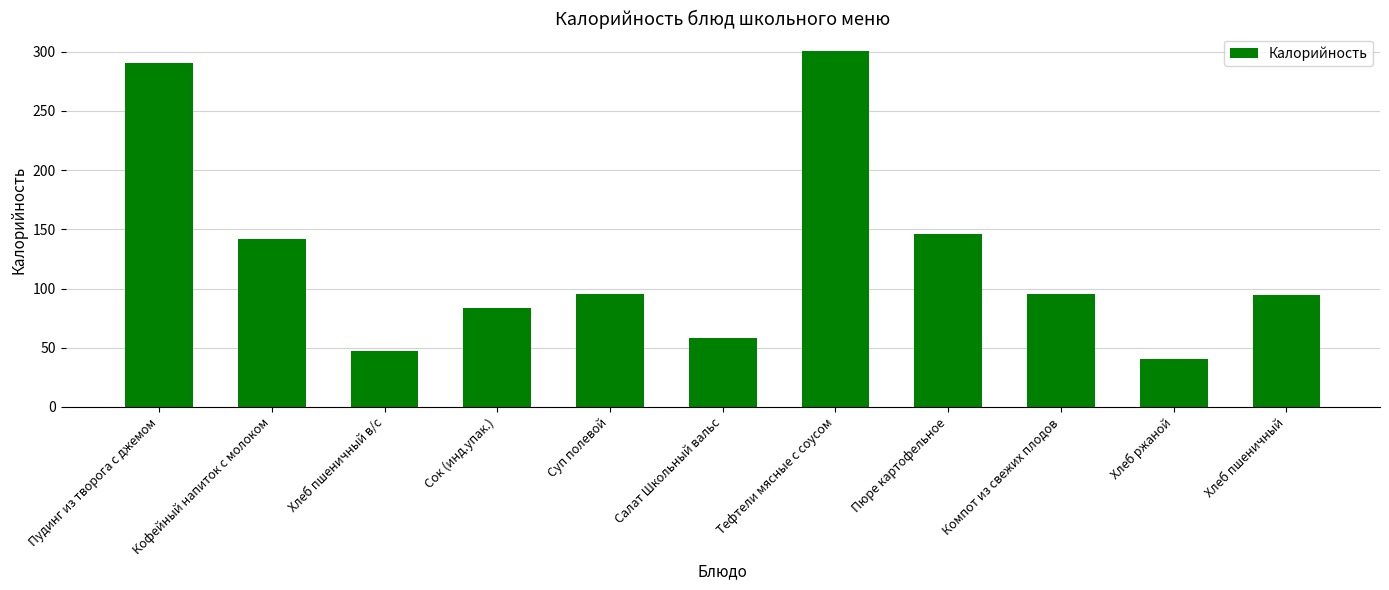

The value at Компот из свежих плодов is 95.7. True or false?

True